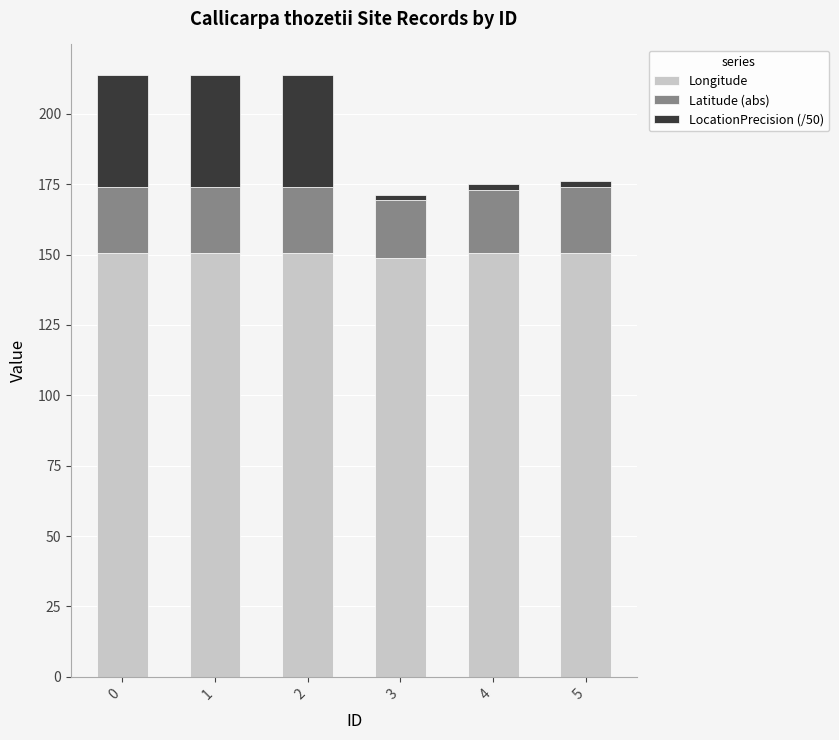

The Longitude series shows 55.8 at 5. True or false?

False